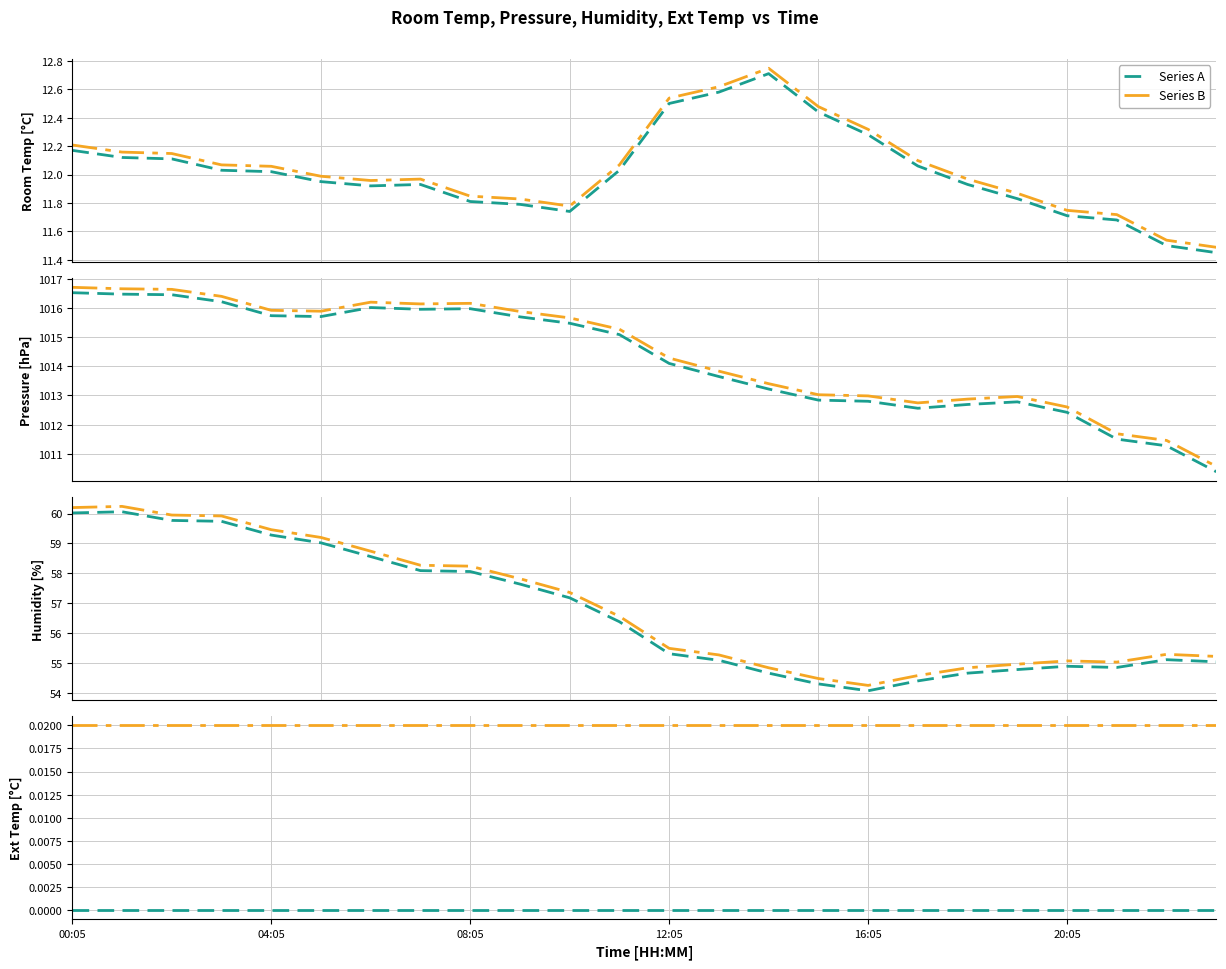

Is this an area chart (filled region under the line)?

No